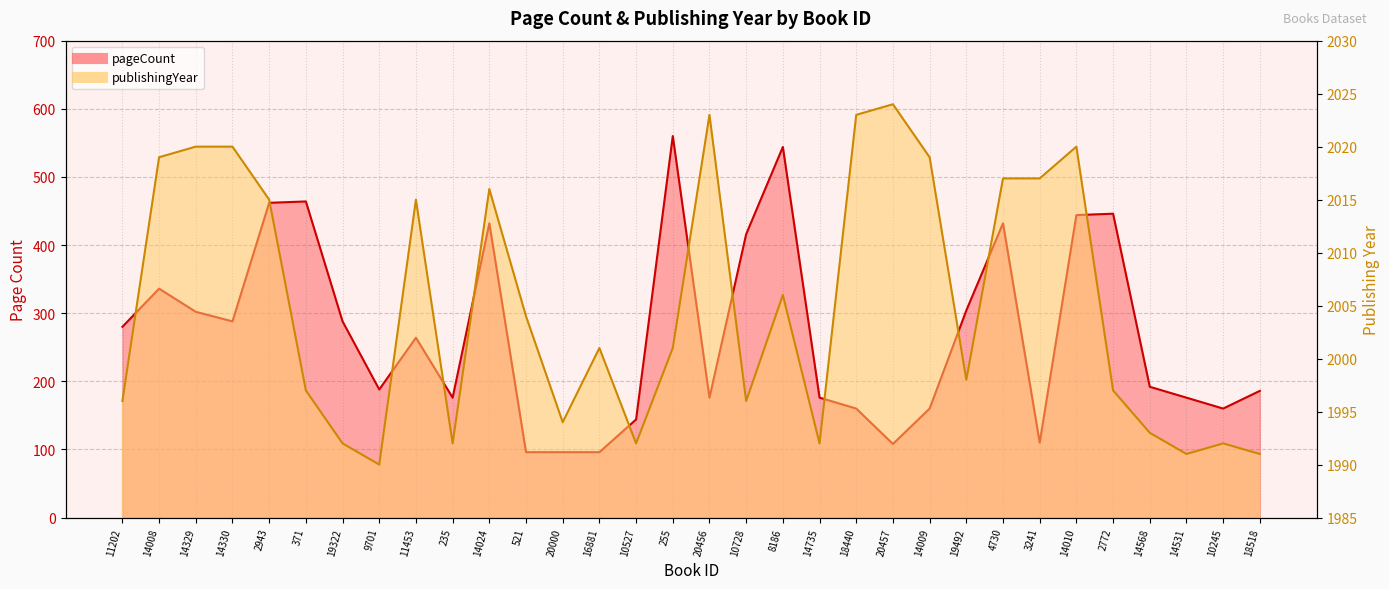

What are all the series names shown in the legend?

pageCount, publishingYear